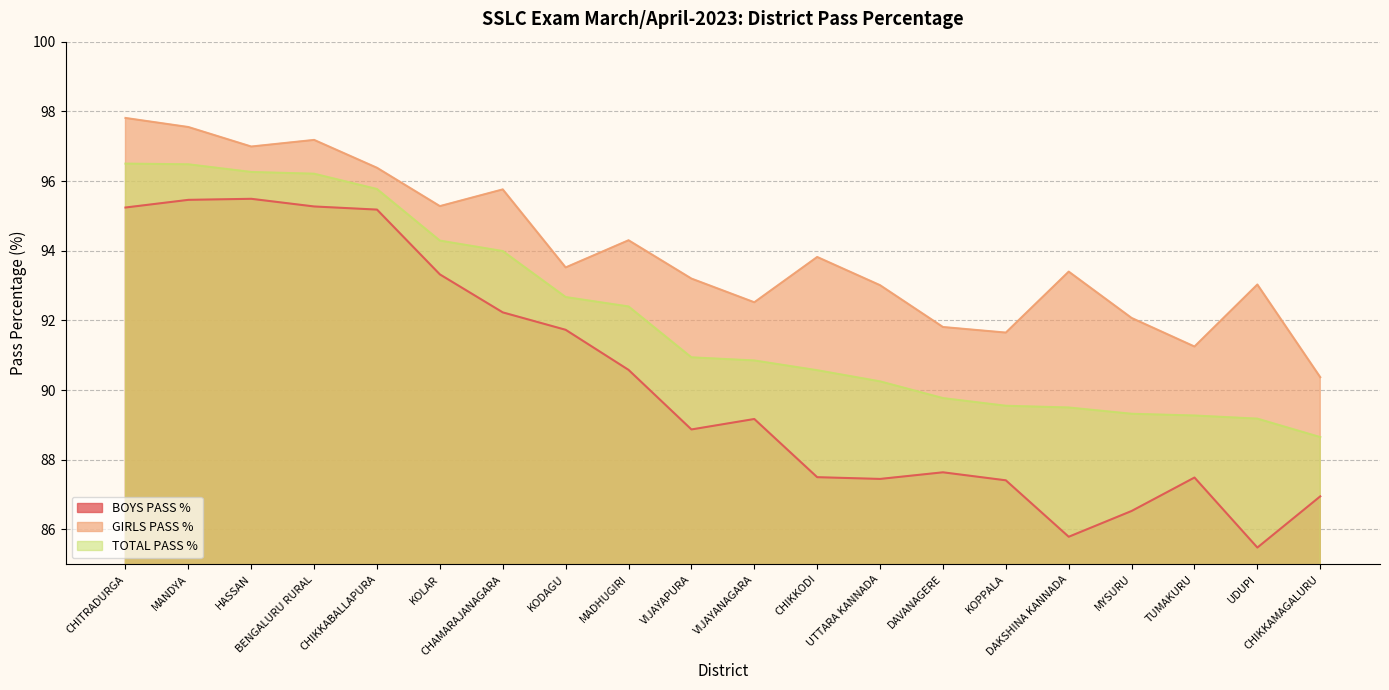

Reading right to left, list all the values displayed in this chart.

BOYS PASS %: 87.0	85.5	87.5	86.5	85.8	87.4	87.6	87.5	87.5	89.2	88.9	90.6	91.7	92.2	93.3	95.2	95.3	95.5	95.5	95.2
GIRLS PASS %: 90.4	93.0	91.2	92.1	93.4	91.7	91.8	93.0	93.8	92.5	93.2	94.3	93.5	95.8	95.3	96.4	97.2	97.0	97.5	97.8
TOTAL PASS %: 88.7	89.2	89.3	89.3	89.5	89.5	89.8	90.2	90.6	90.8	90.9	92.4	92.7	94.0	94.3	95.8	96.2	96.3	96.5	96.5